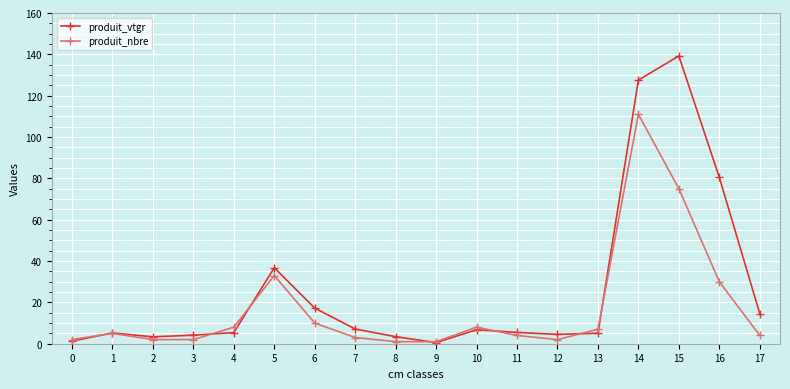

True or false: produit_vtgr has more than 1 points higher than both neighbors.

True